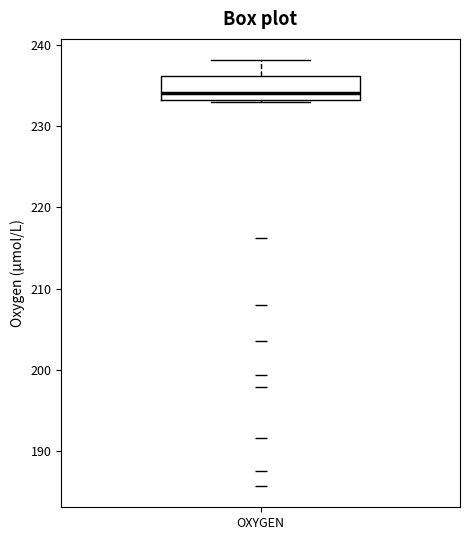

Transcribe this box plot: give where the median line is, the range the box spans, and where the two whiskers end, as read against the y-axis. The values are not printed on the chart, so give them approximately, as read against the axis.

median 234, box 233 to 236, whiskers 233 to 238